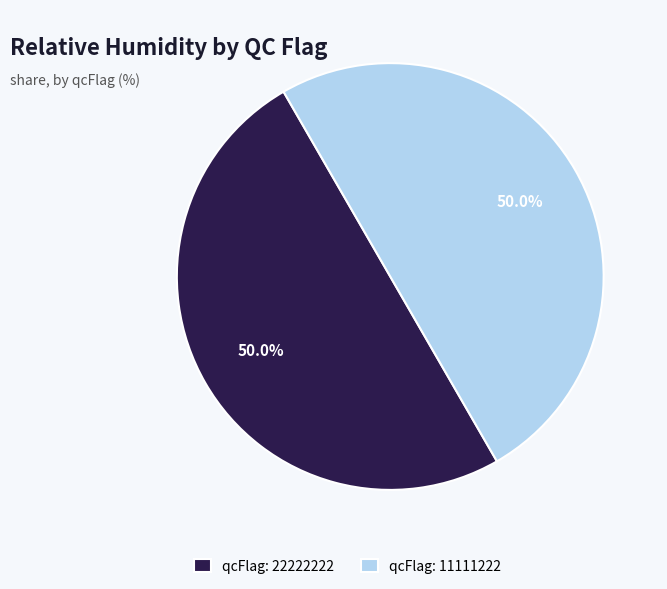

Combined, what portion of the pie is qcFlag: 11111222 and qcFlag: 22222222?

100.0%